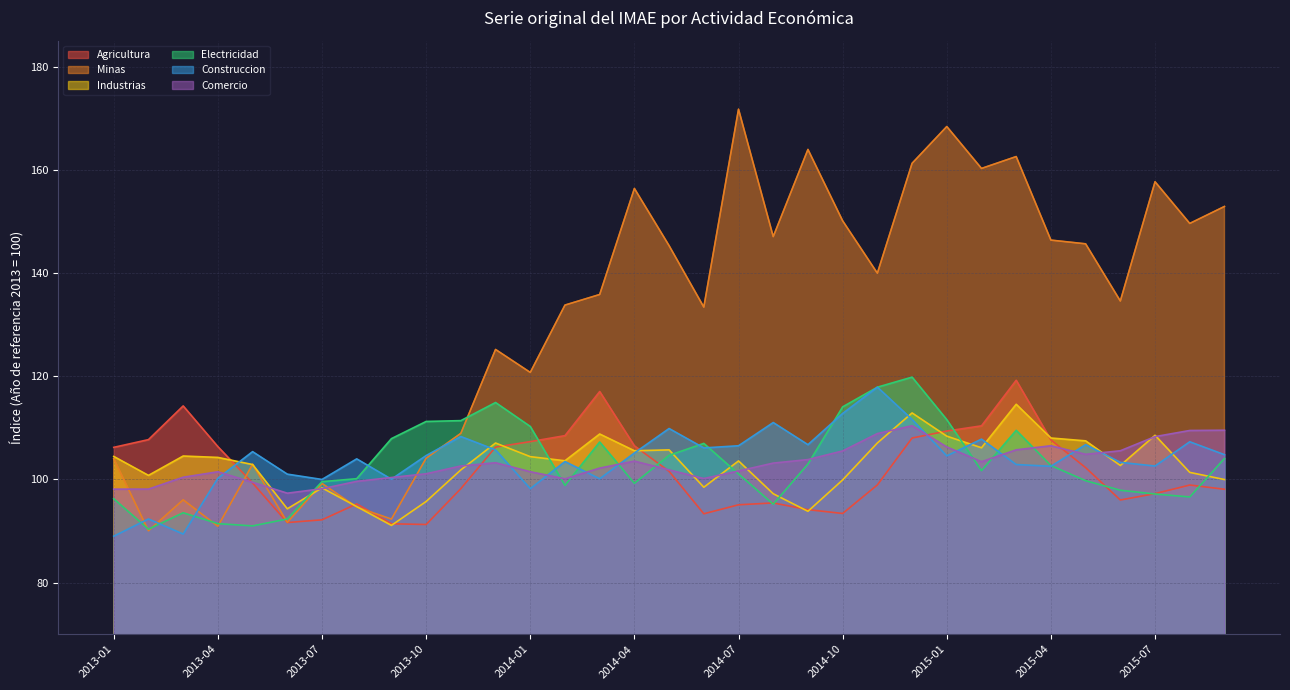

At 2014-07, list the series in order from largest to smallest.

Minas, Construccion, Industrias, Comercio, Electricidad, Agricultura